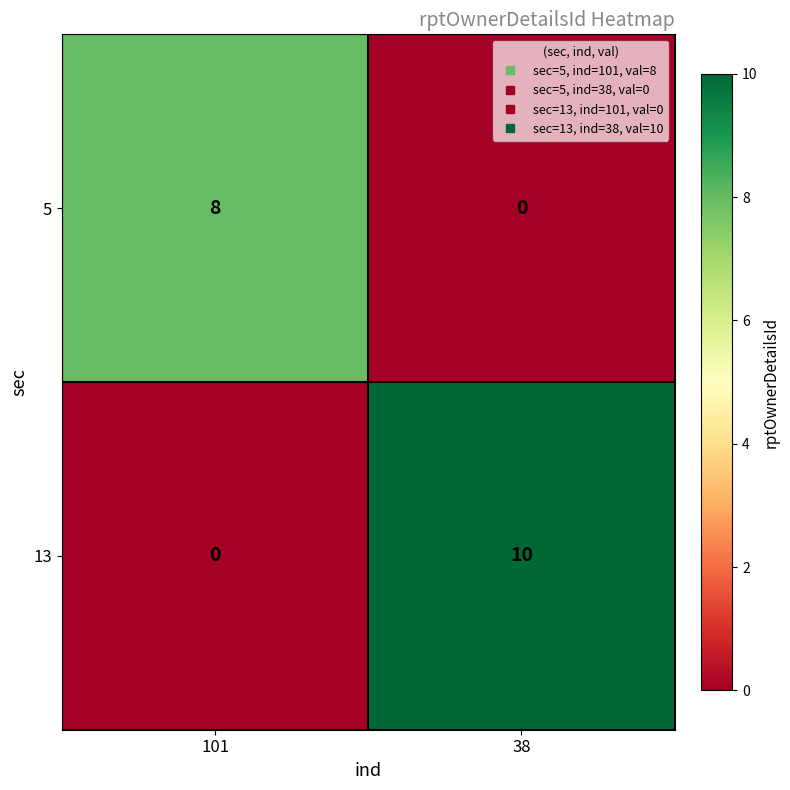

True or false: 13 has a value of -3 at 101.

False